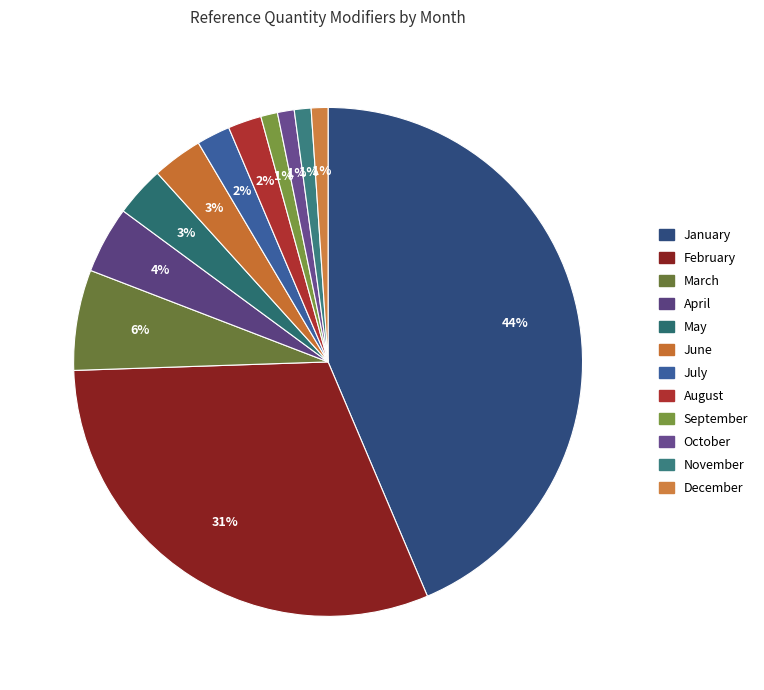

How many slices are in this pie chart?

12